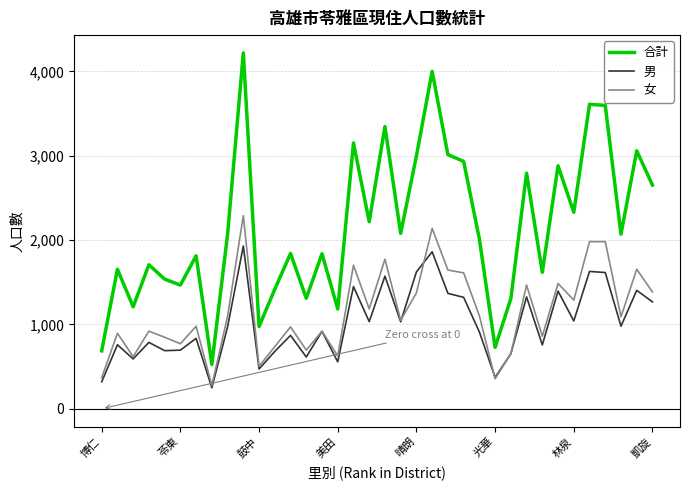

Which series has the largest range (max minus min)?

合計